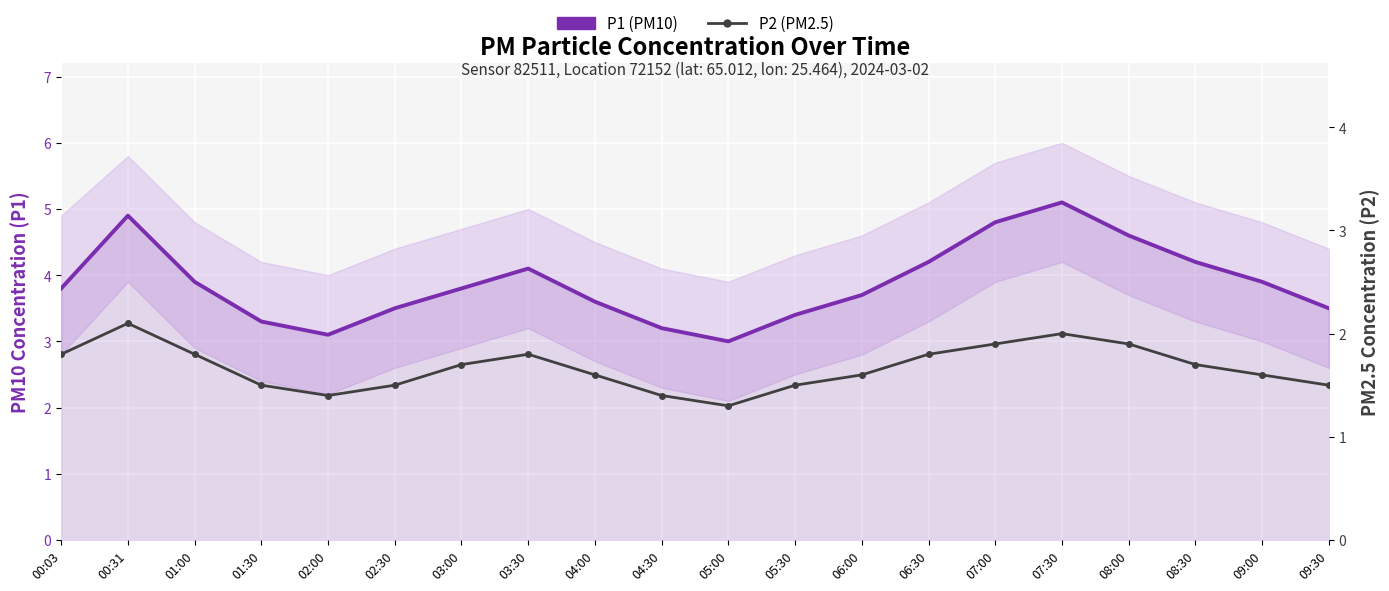

What is the smallest value displayed?

1.3